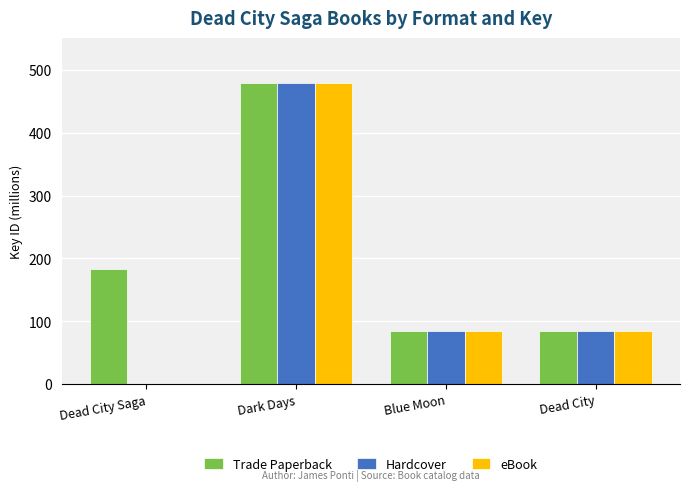

Is the value of Hardcover at Dark Days greater than the value of Trade Paperback at Dead City Saga?

Yes